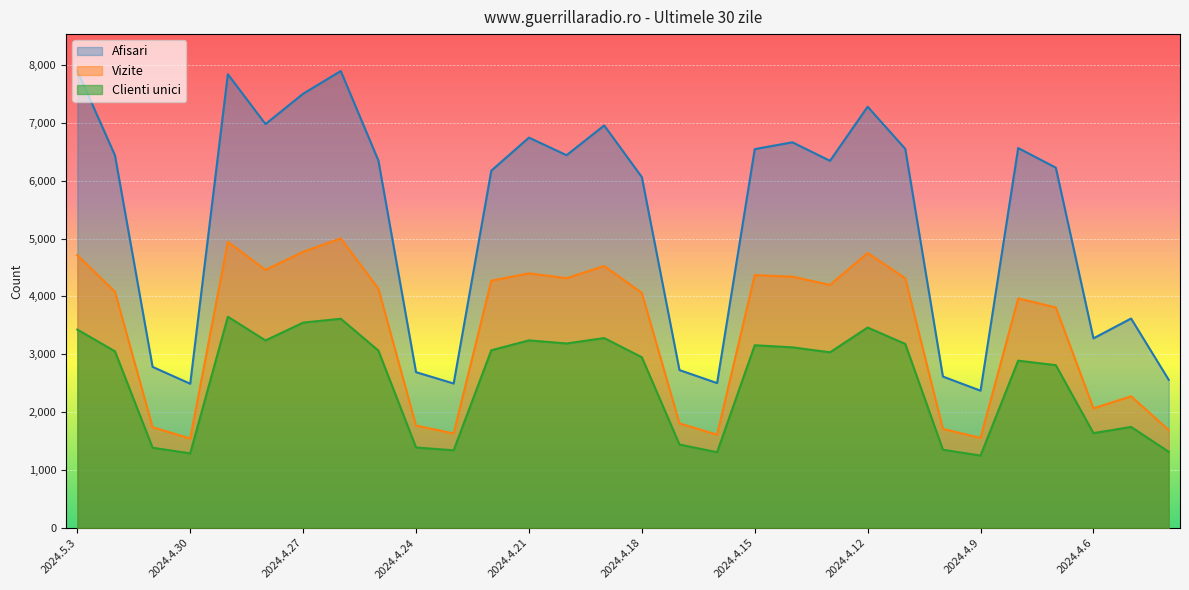

At which category does Vizite reach its first local valley?

2024.4.30